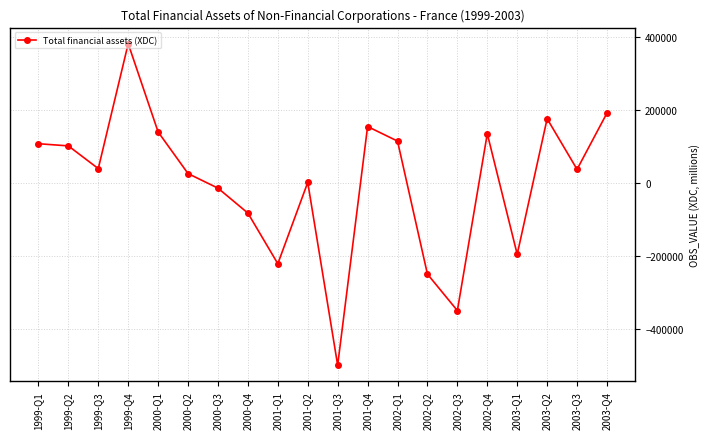

What is the maximum value shown in the chart?

382798